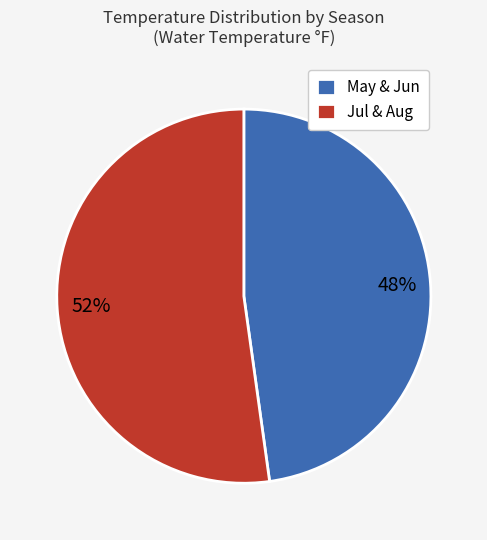

Do Jul & Aug and May & Jun together represent more than half of the pie?

Yes